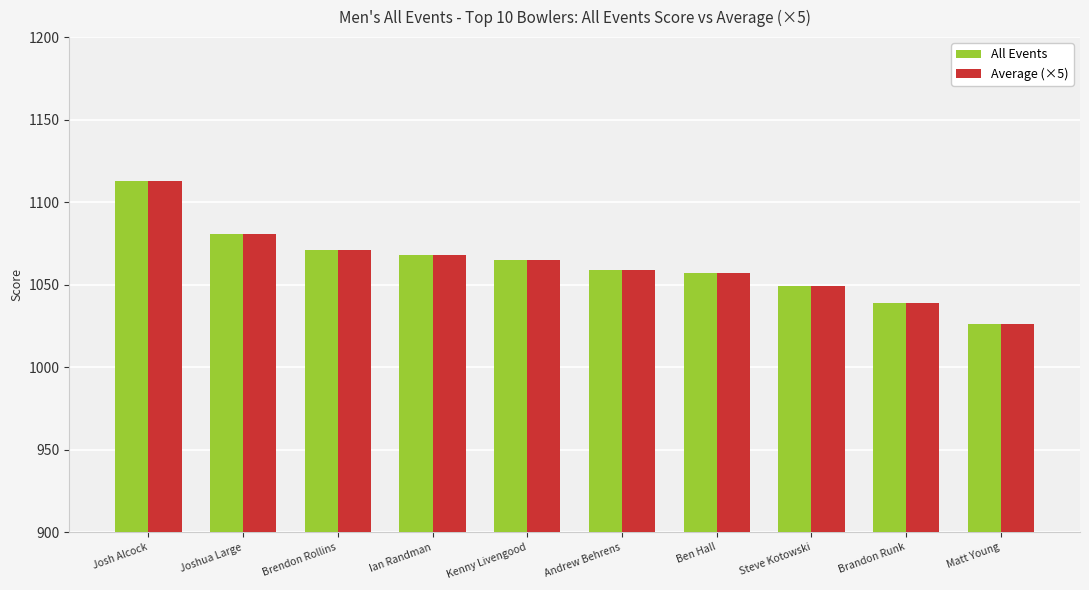

Reading right to left, extract all data points from this chart.

All Events: Matt Young=1026	Brandon Runk=1039	Steve Kotowski=1049	Ben Hall=1057	Andrew Behrens=1059	Kenny Livengood=1065	Ian Randman=1068	Brendon Rollins=1071	Joshua Large=1081	Josh Alcock=1113
Average (×5): Matt Young=1026	Brandon Runk=1039	Steve Kotowski=1049	Ben Hall=1057	Andrew Behrens=1059	Kenny Livengood=1065	Ian Randman=1068	Brendon Rollins=1071	Joshua Large=1081	Josh Alcock=1113